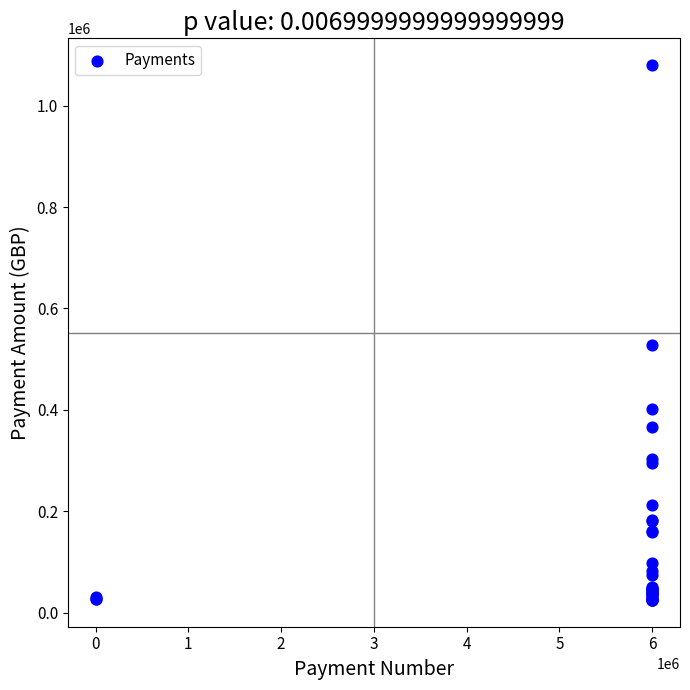

What Y value in the scatter plot is closest to 552575?

527438.6